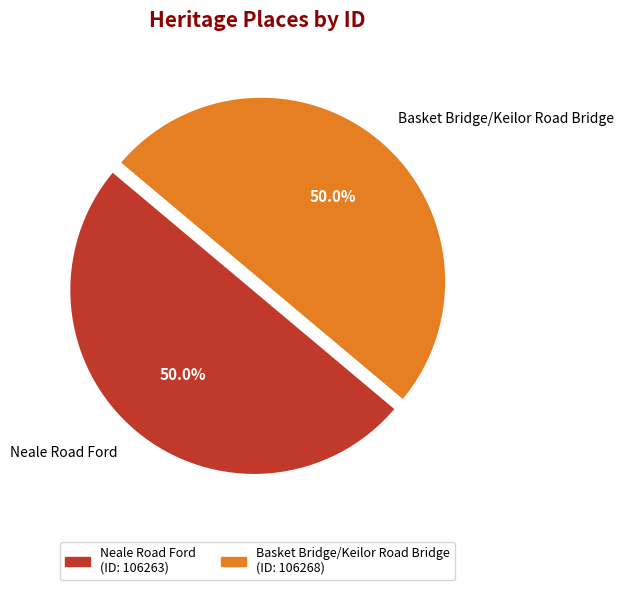

What is the ratio of the value at Neale Road Ford to the value at Basket Bridge/Keilor Road Bridge?

1.0